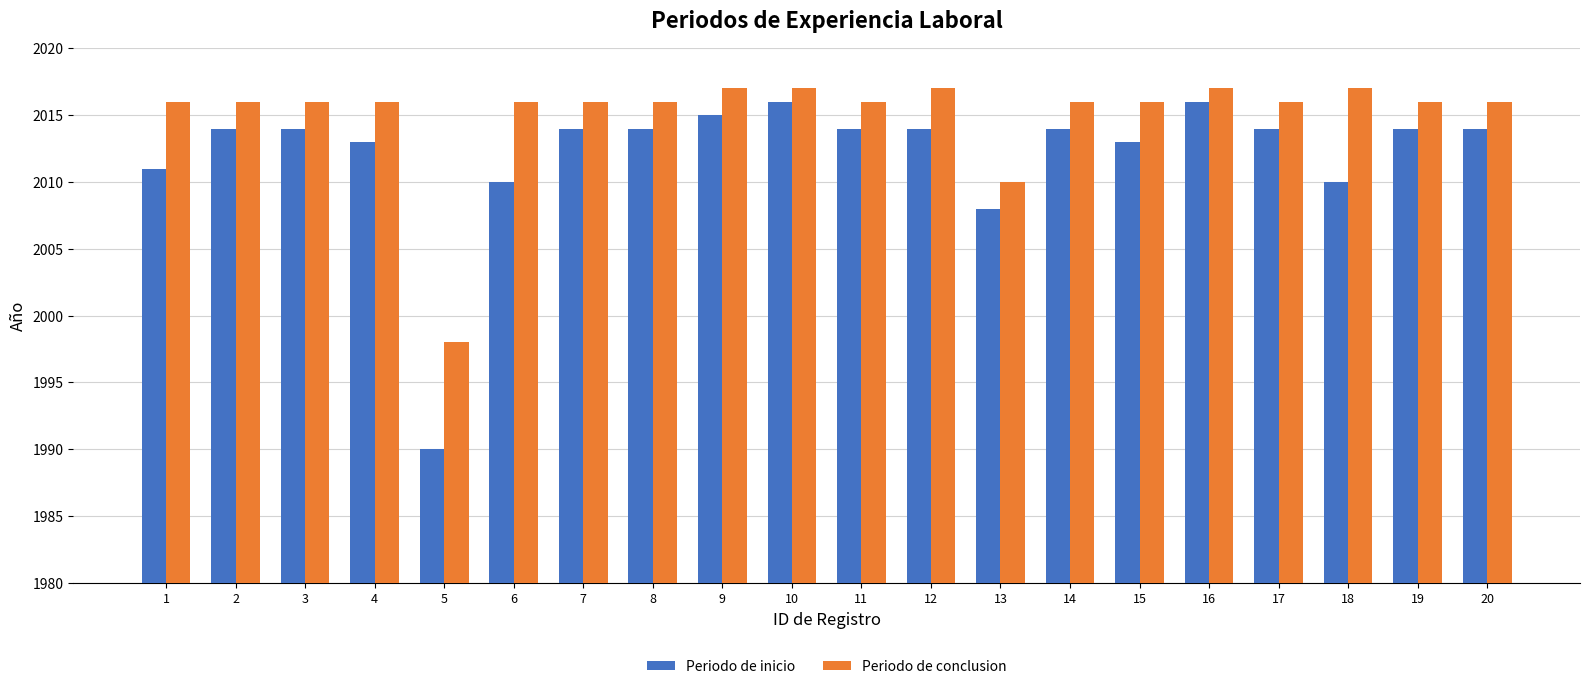

What is the lowest value of the Periodo de inicio series?

1990